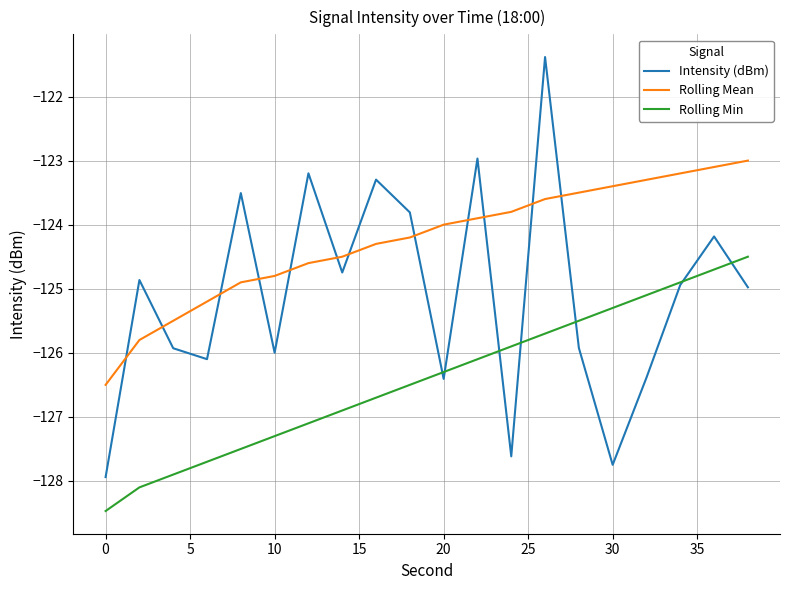

Which series has the largest range (max minus min)?

Intensity (dBm)